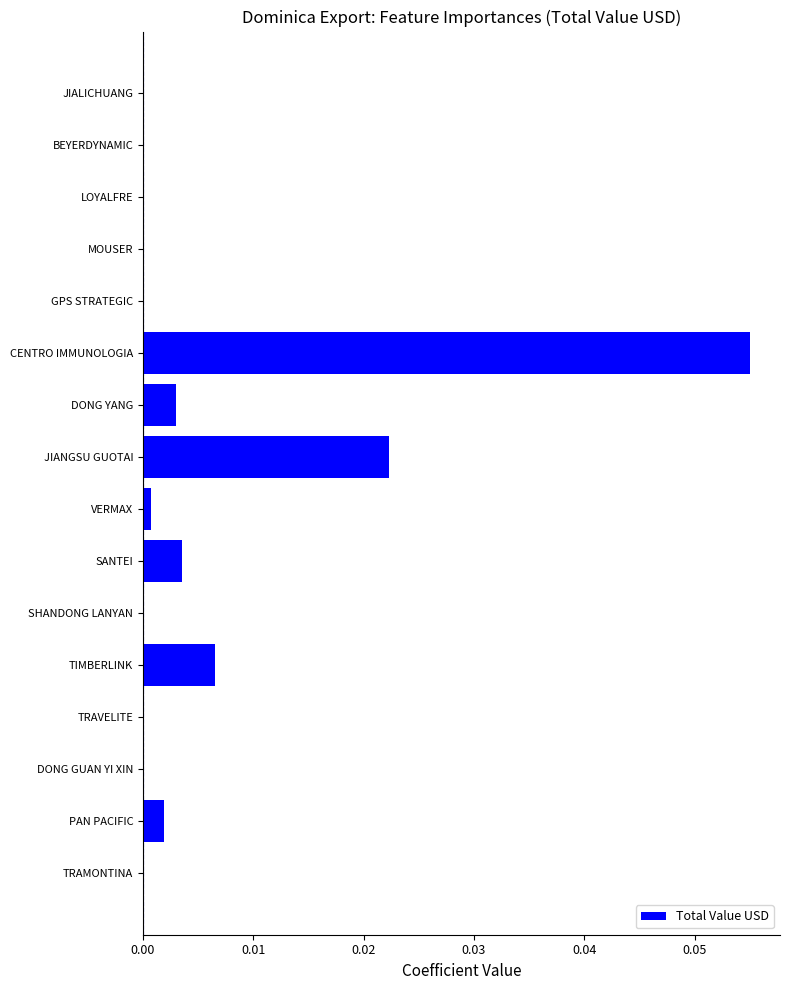

Are the bars horizontal?

Yes